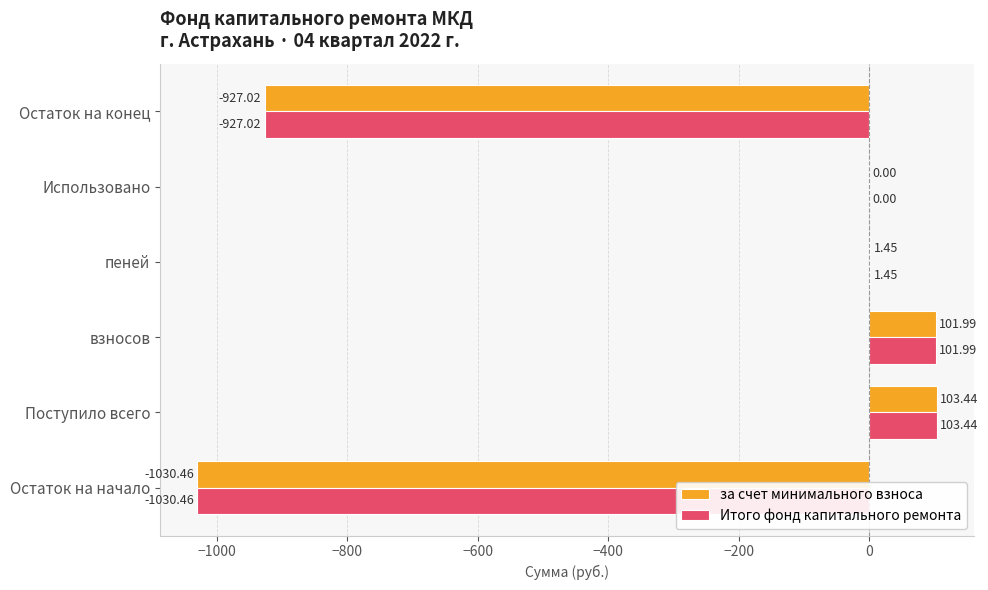

Where is Итого фонд капитального ремонта nearest to the value -463?

Использовано